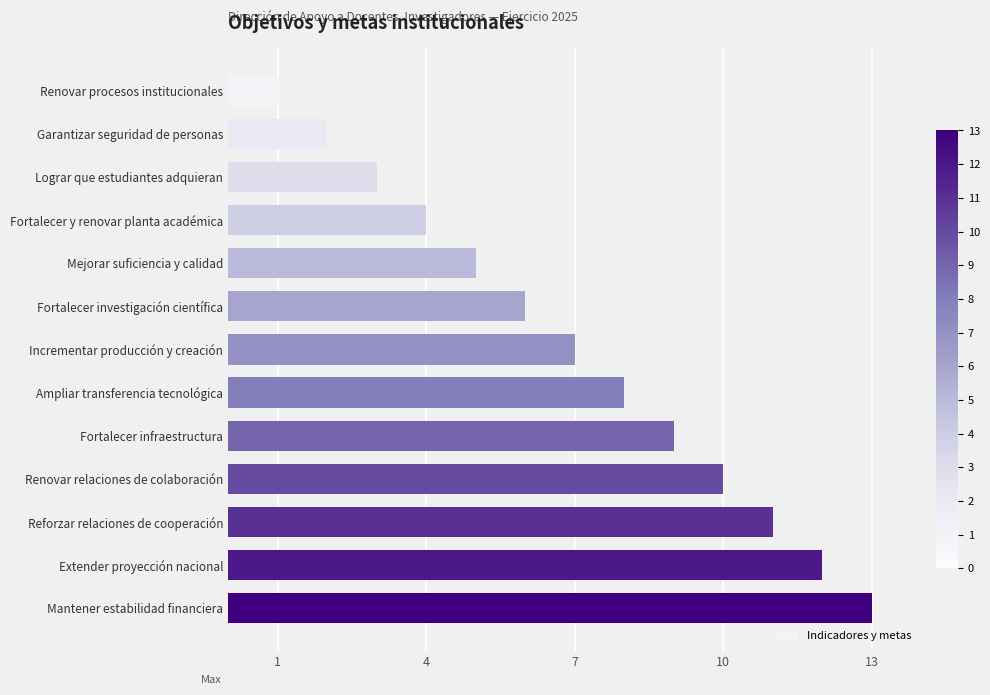

What is the label of the 12th bar from the bottom?

Garantizar seguridad de personas